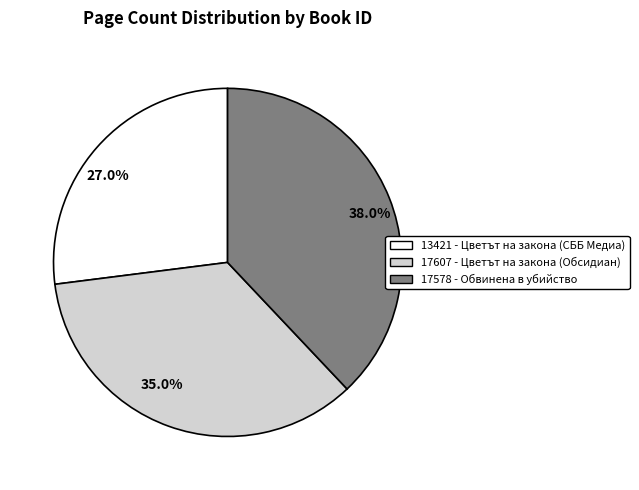

Which has a higher value, 38.0% or 35.0%?

38.0%